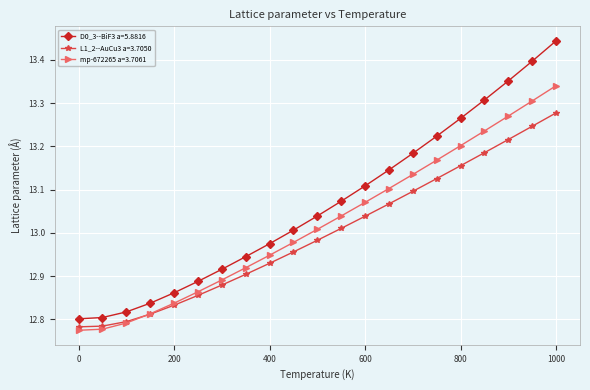

Which series has the largest total across all categories?

D0_3--BiF3 a=5.8816